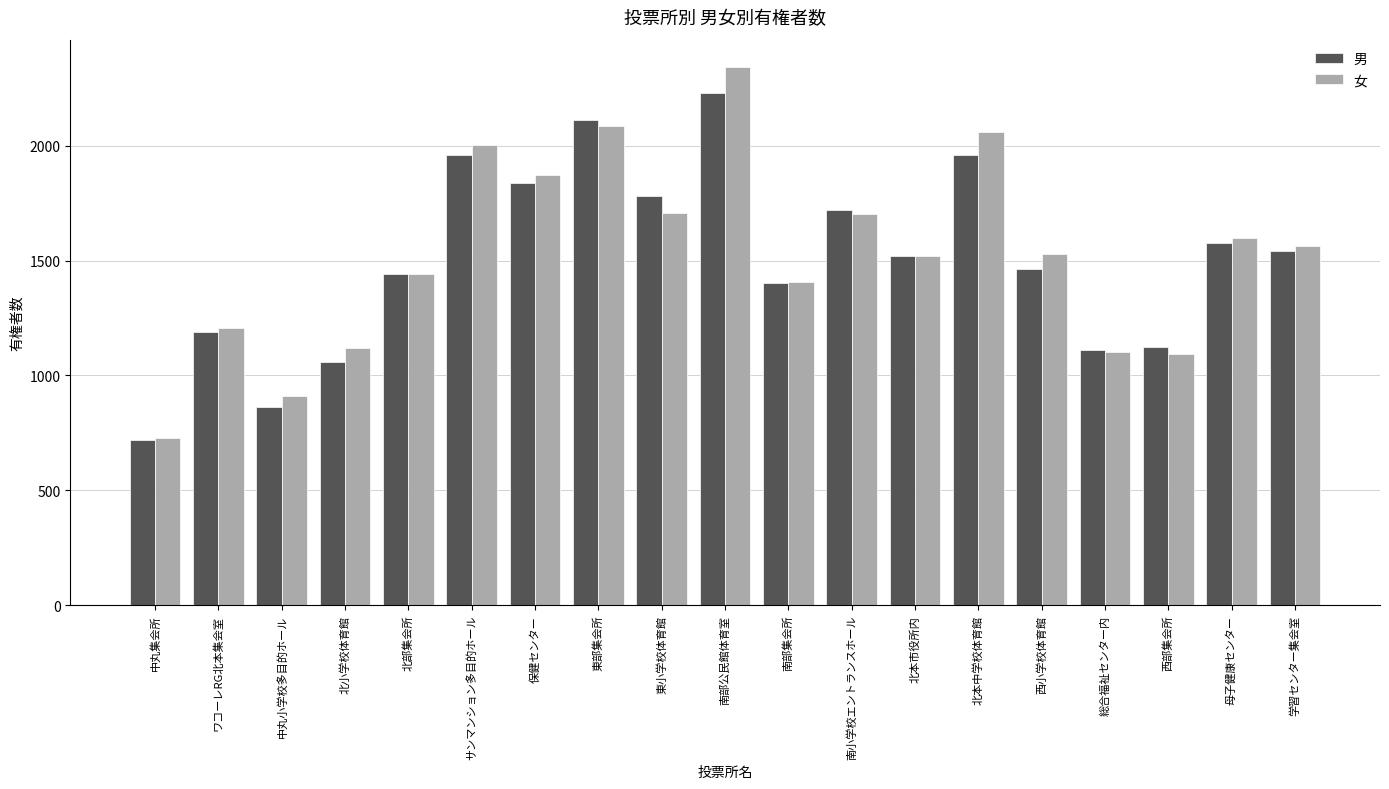

Where is 女 nearest to the value 1535?

西小学校体育館